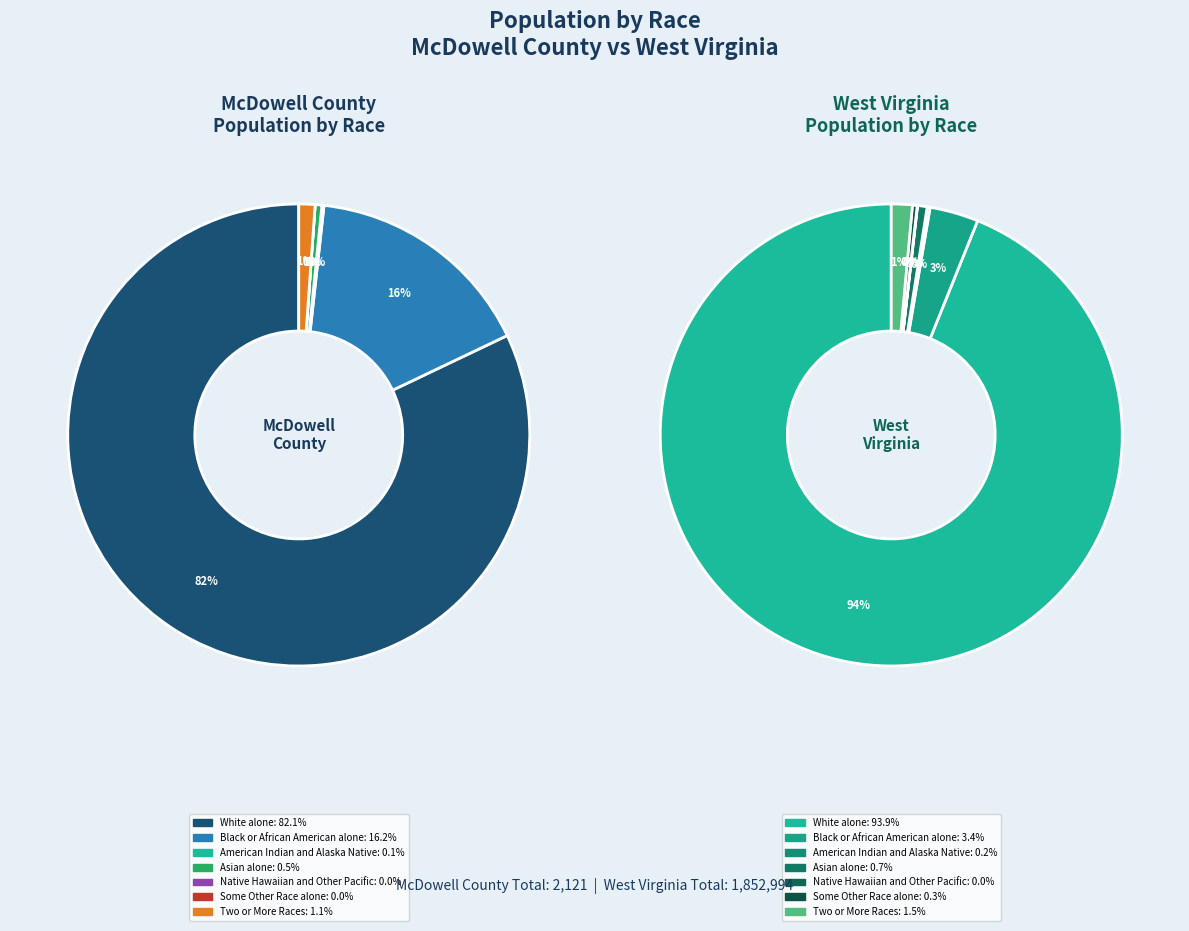

To the nearest percent, what is the combined percentage of Asian alone and American Indian and Alaska Native?

1%